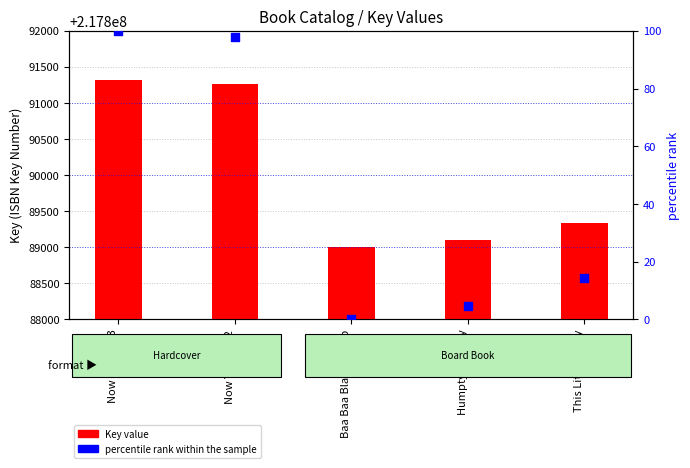

At how many categories does at least one series exceed 572?

5